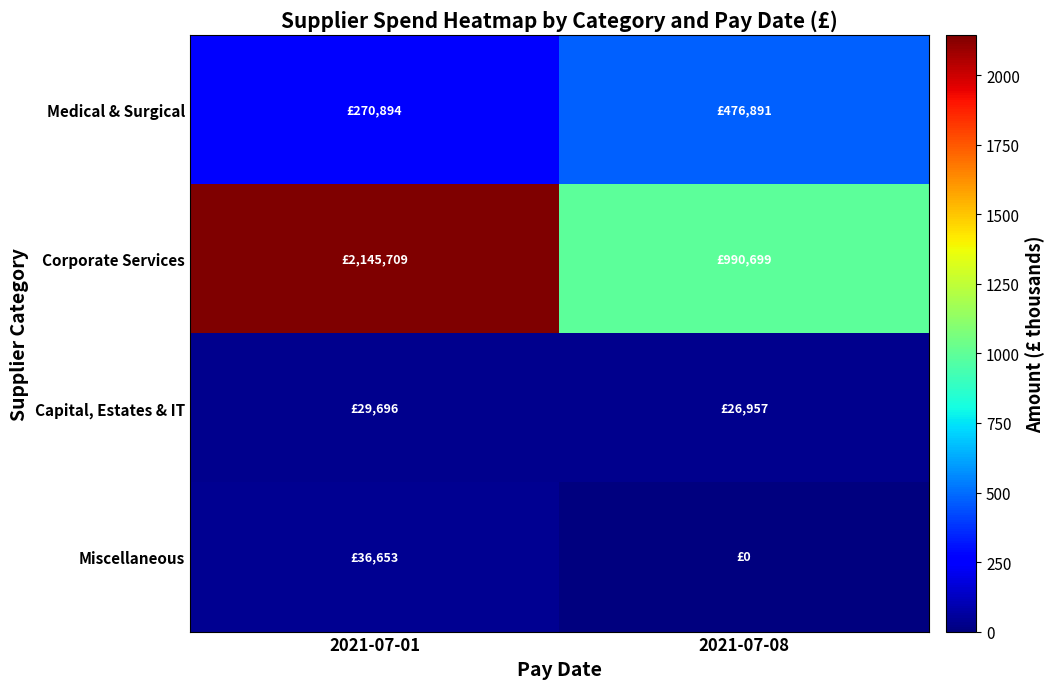

Reading right to left, transcribe all the data shown in this chart.

Medical & Surgical: 2021-07-08=476.9	2021-07-01=270.9
Corporate Services: 2021-07-08=990.7	2021-07-01=2145.7
Capital, Estates & IT: 2021-07-08=27.0	2021-07-01=29.7
Miscellaneous: 2021-07-08=0.0	2021-07-01=36.7